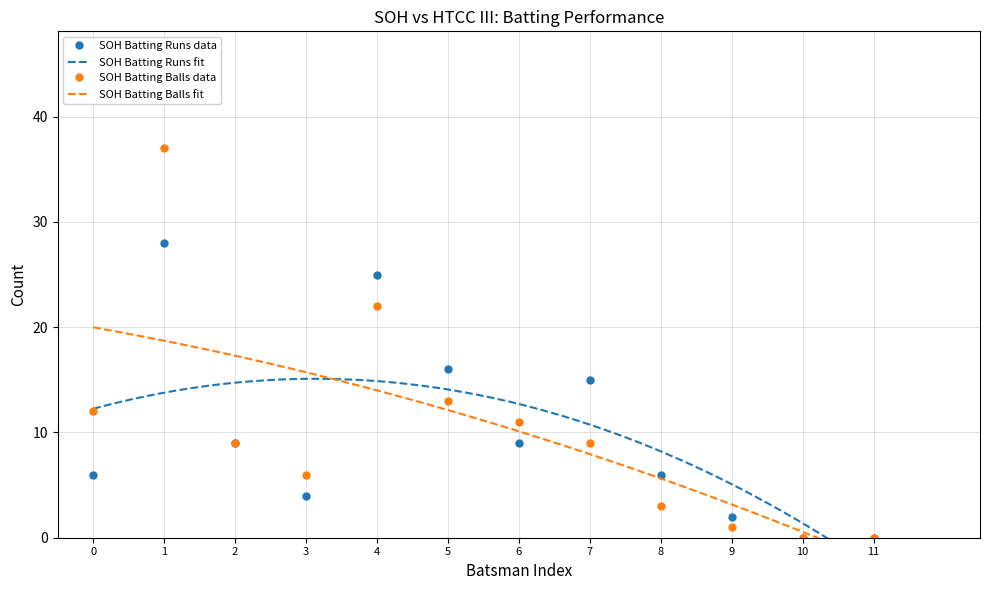

In SOH Batting Balls data, how many points are higher than both neighbors (excluding endpoints)?

2